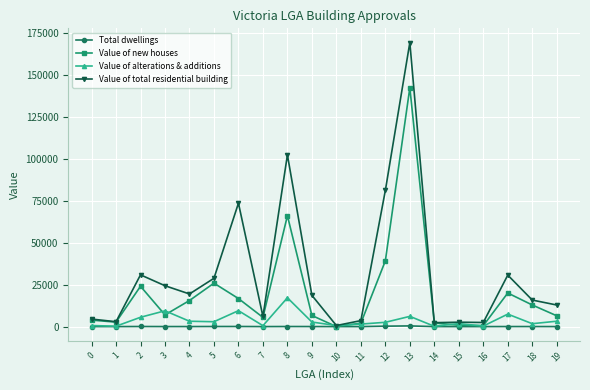

What is the average value of the Value of total residential building series?

31635.5